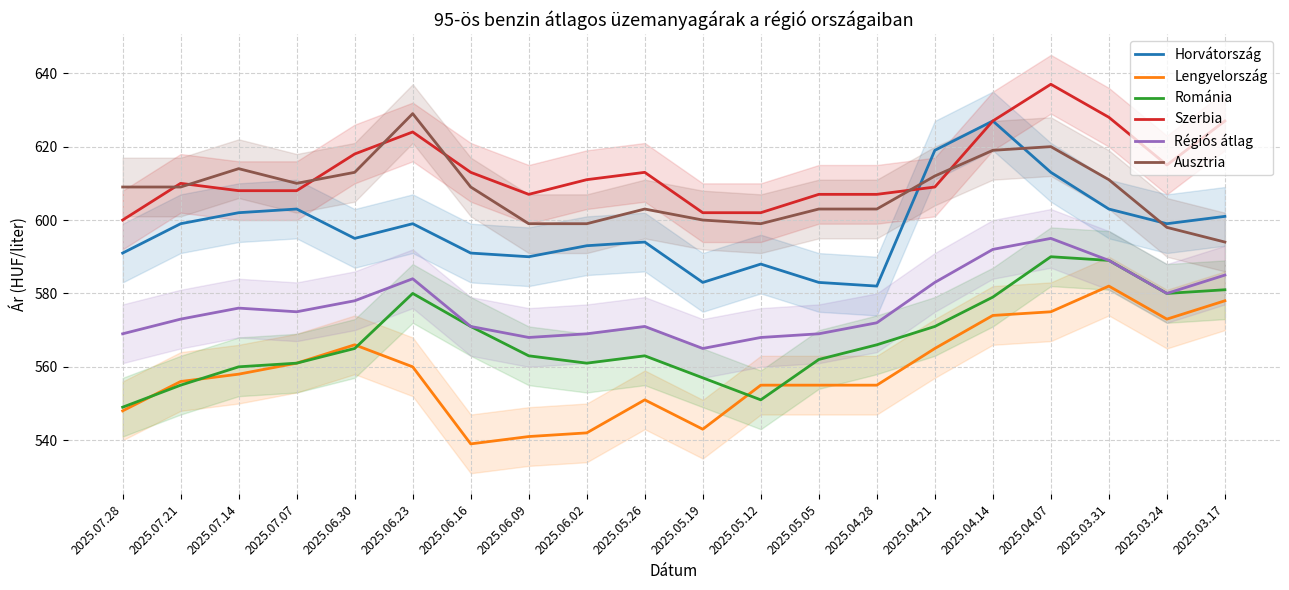

What position from the left is 2025.03.24?

19